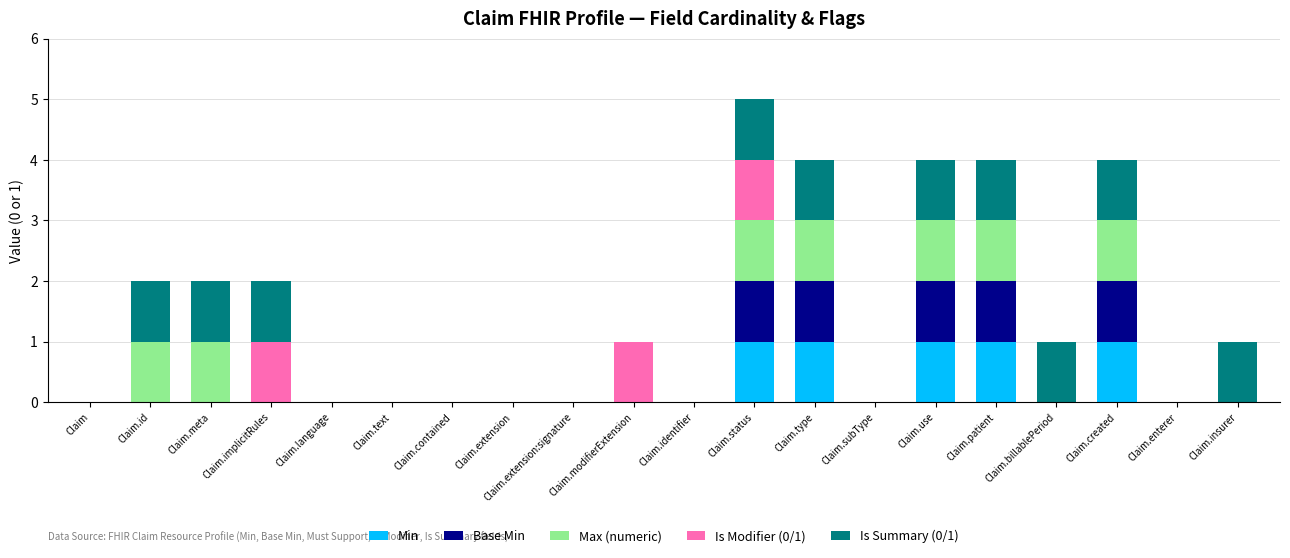

The Min series shows 1 at Claim.use. True or false?

True